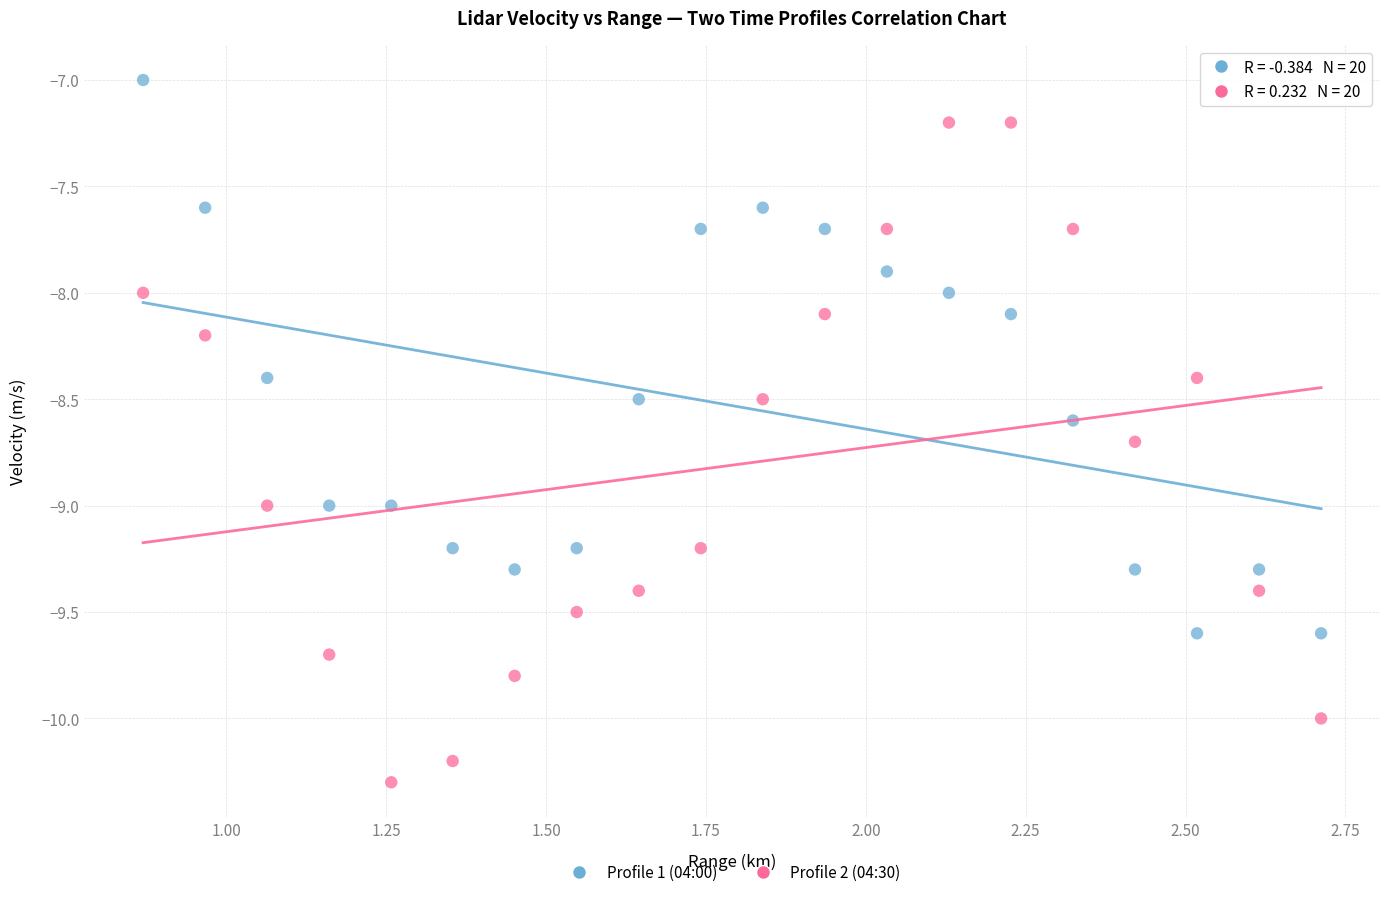

Which series reaches the maximum Y coordinate?

Profile 1 (04:00)